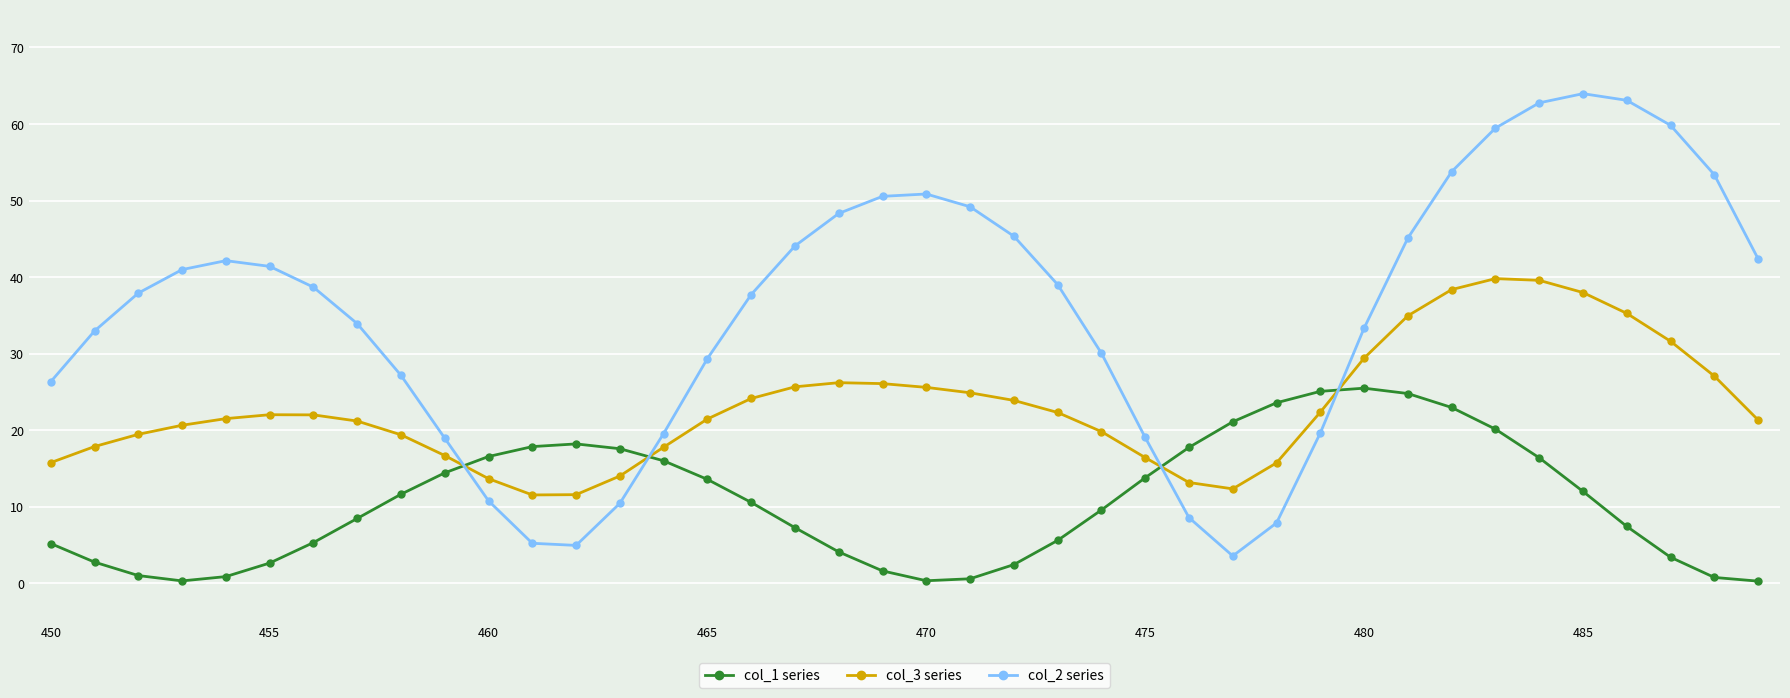

What is the maximum value shown in the chart?

64.0